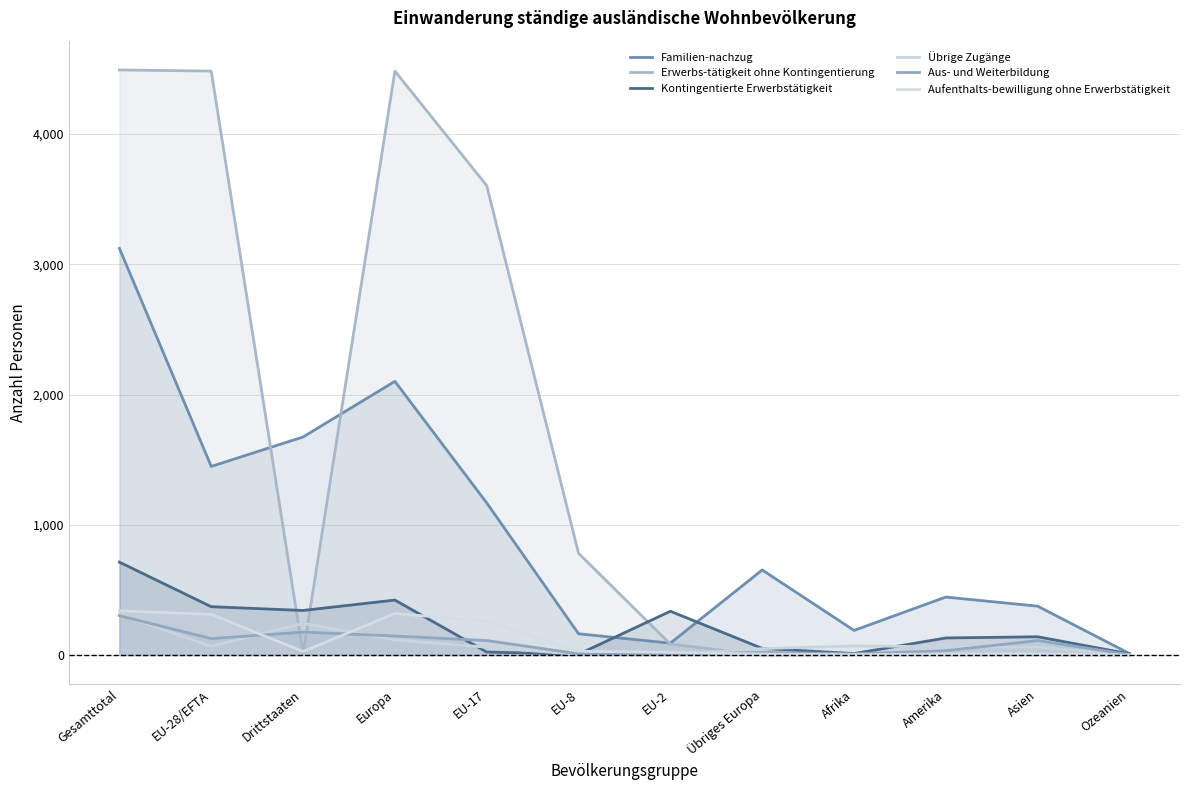

True or false: Erwerbs-tätigkeit ohne Kontingentierung and Kontingentierte Erwerbstätigkeit cross at least once.

True